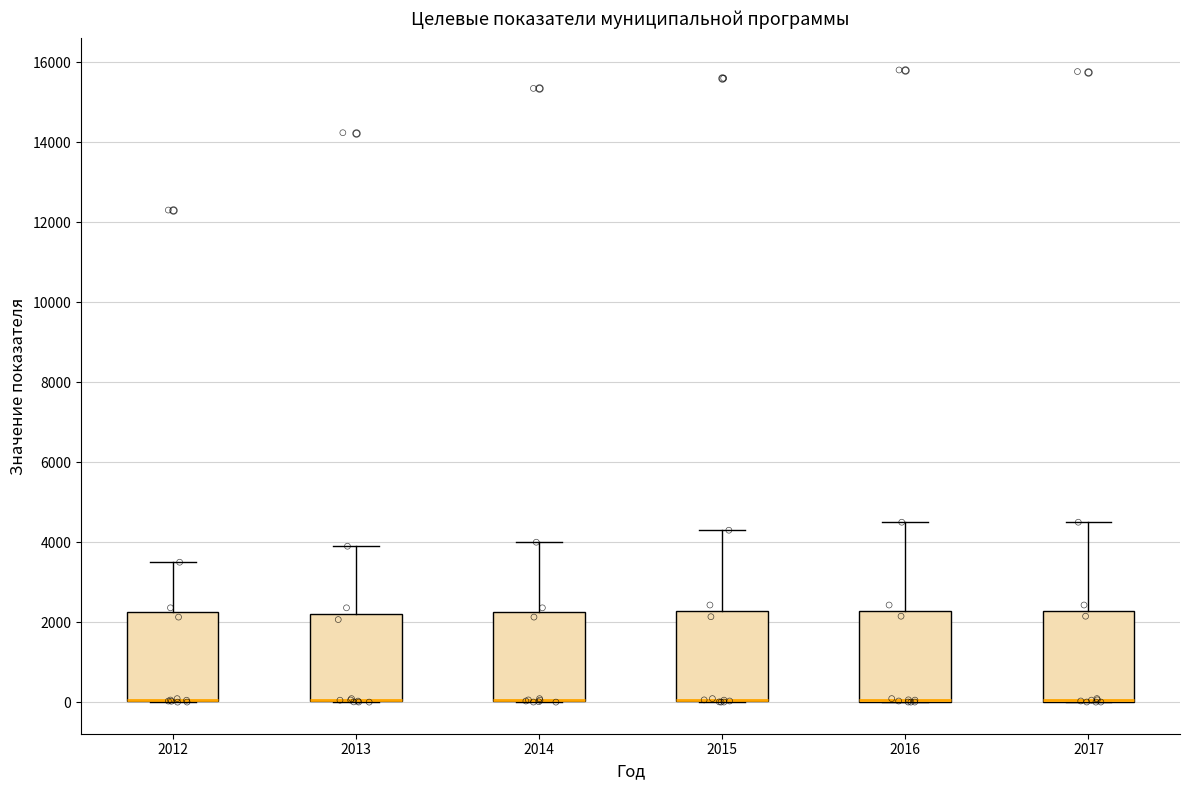

Reading left to right, transcribe this box plot: for each box, give where its median line is, the range the box spans, and where its two whiskers end, as read against the y-axis. The values are not printed on the chart, so give them approximately, as read against the axis.

2012: median 0 (drawn on the box's lower edge), box 0 to 2200, whiskers 0 to 3600
2013: median 0 (drawn on the box's lower edge), box 0 to 2200, whiskers 0 to 4000
2014: median 0 (drawn on the box's lower edge), box 0 to 2200, whiskers 0 to 4000
2015: median 0 (drawn on the box's lower edge), box 0 to 2200, whiskers 0 to 4400
2016: median 0 (drawn on the box's lower edge), box 0 to 2200, whiskers 0 to 4600
2017: median 0 (drawn on the box's lower edge), box 0 to 2200, whiskers 0 to 4600